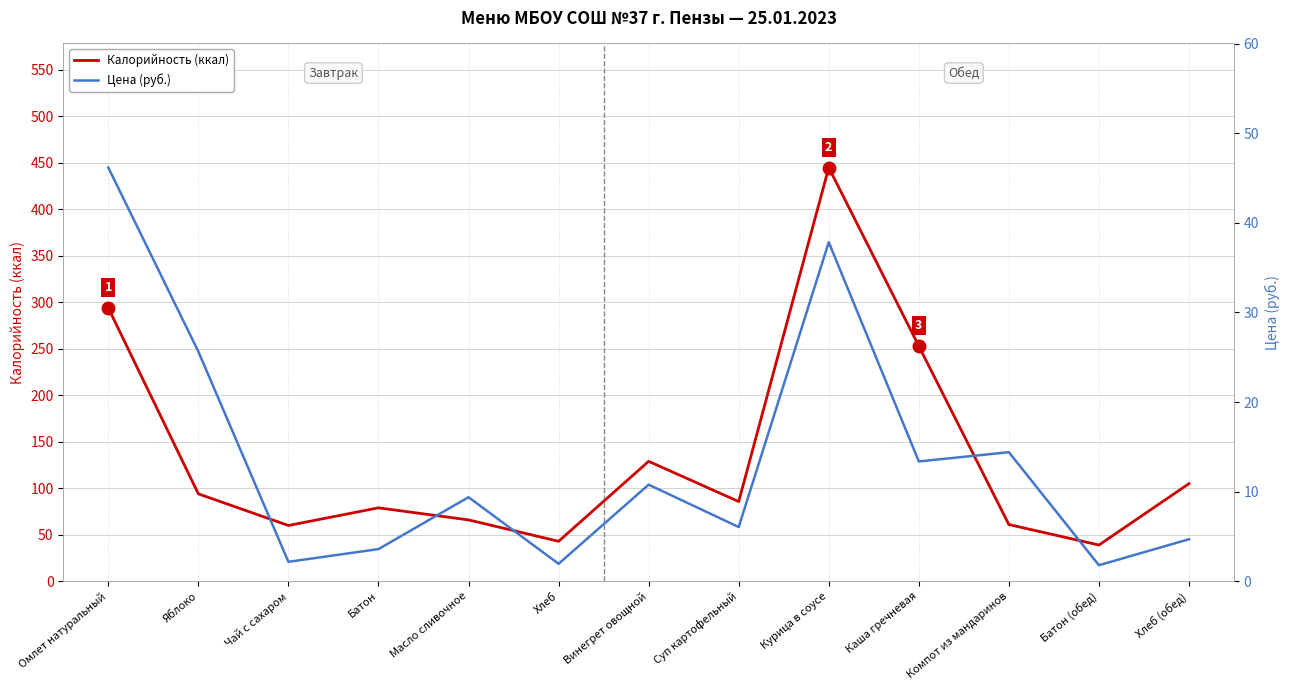

In Цена (руб.), how many points are lower than both neighbors (excluding endpoints)?

5